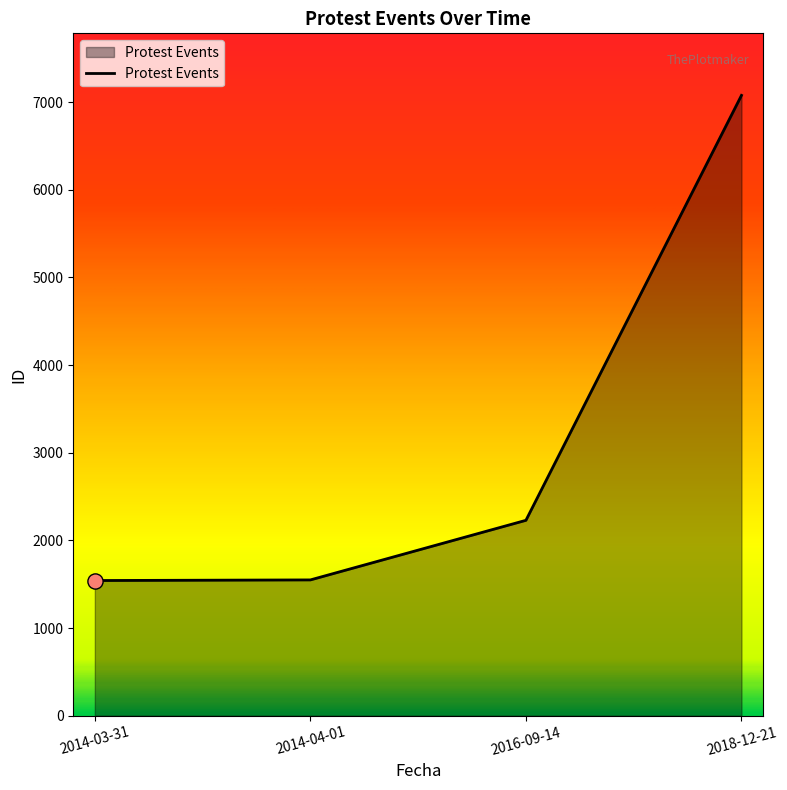

What is the change in value from 2014-04-01 to 2016-09-14?

+680